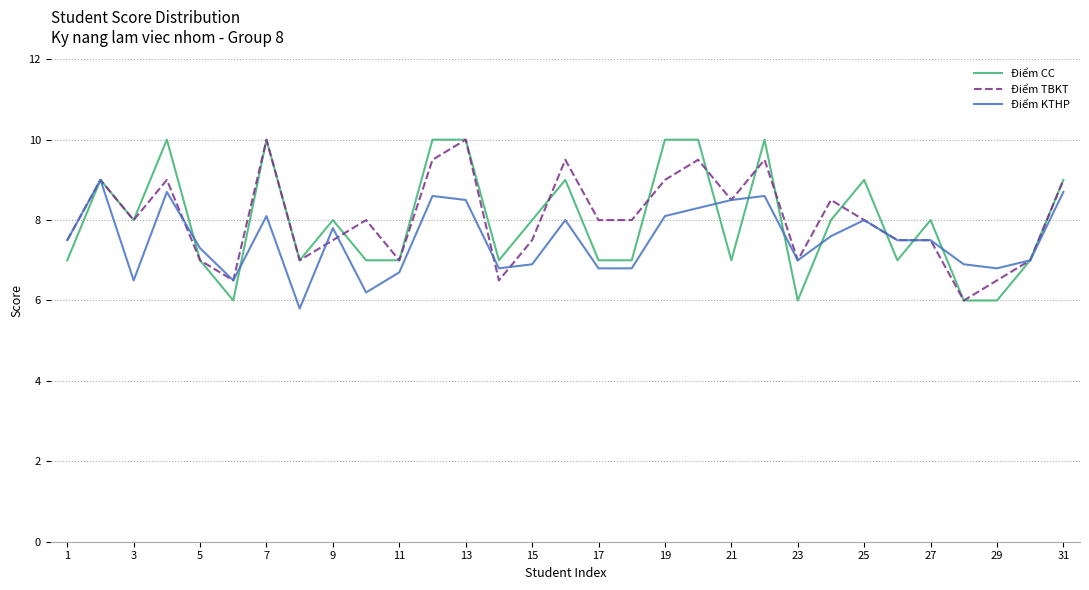

What is the maximum value shown in the chart?

10.0